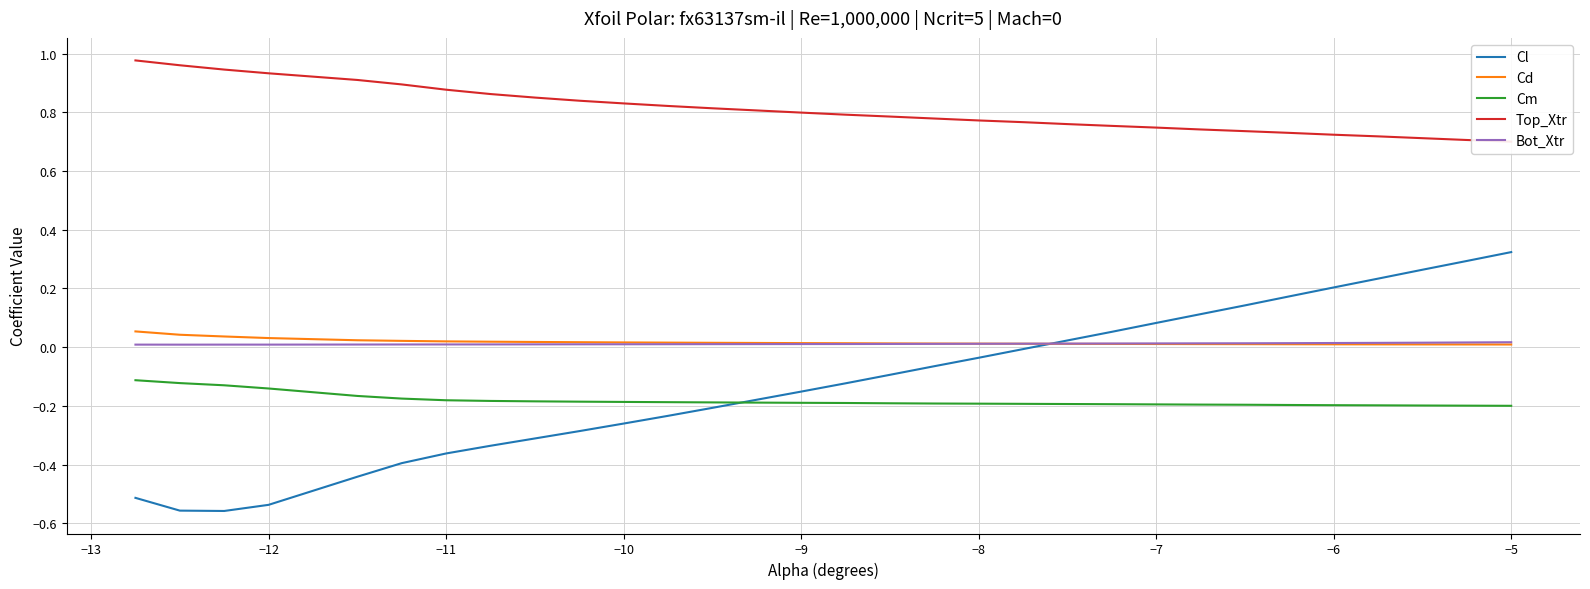

True or false: Cm and Top_Xtr intersect in this chart.

False